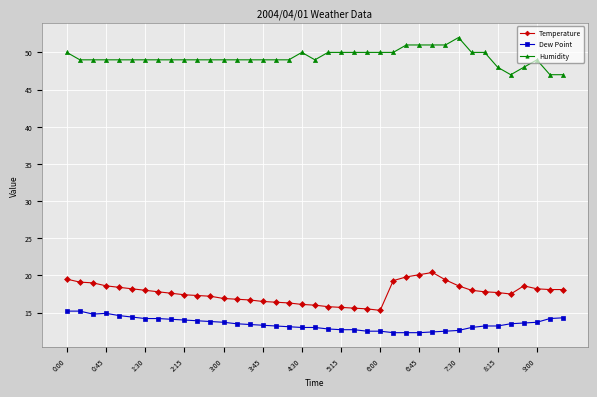

True or false: Humidity and Temperature cross at least once.

False